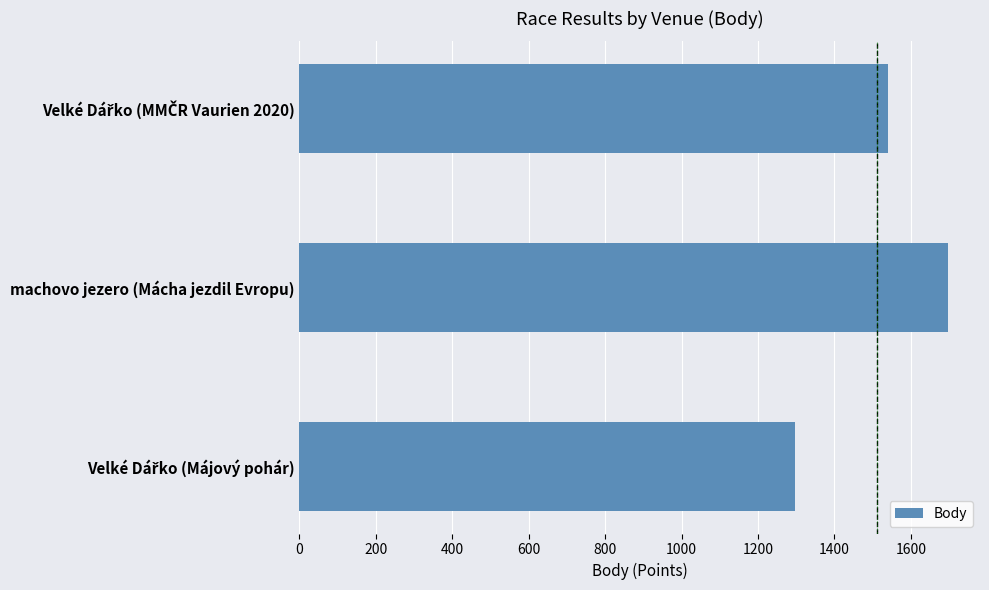

What is the difference between the maximum and minimum values?

399